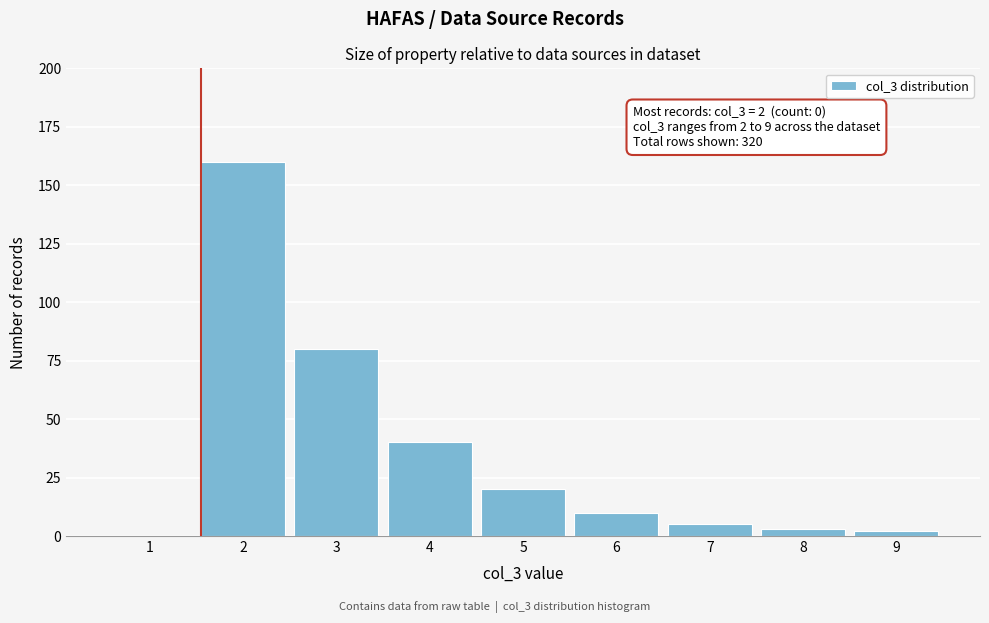

Reading left to right, transcribe all the data shown in this chart.

1=0	2=160	3=80	4=40	5=20	6=10	7=5	8=3	9=2